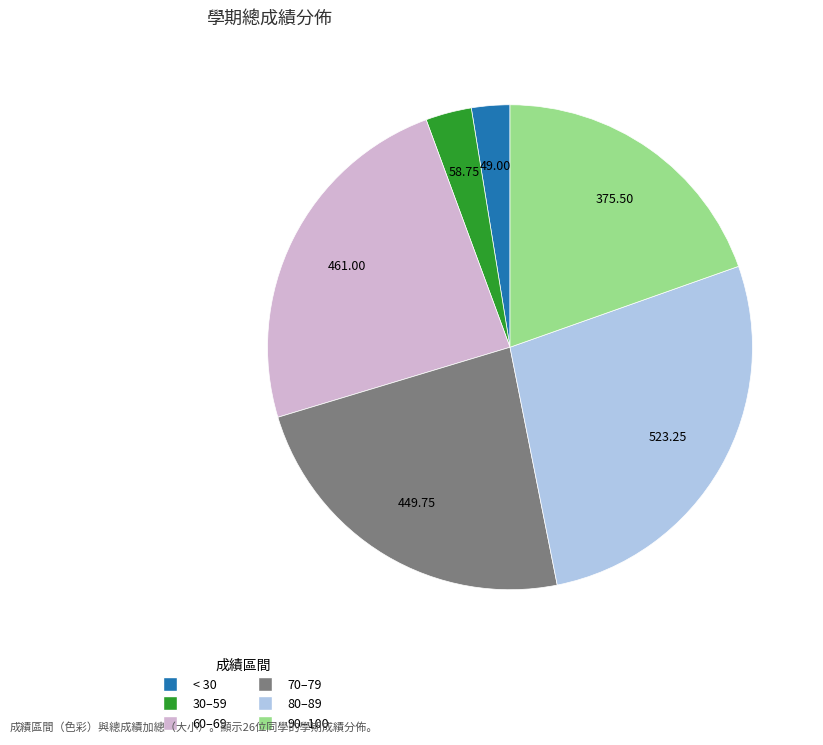

Rank the categories by value from highest to lowest.

80–89, 60–69, 70–79, 90–100, 30–59, < 30